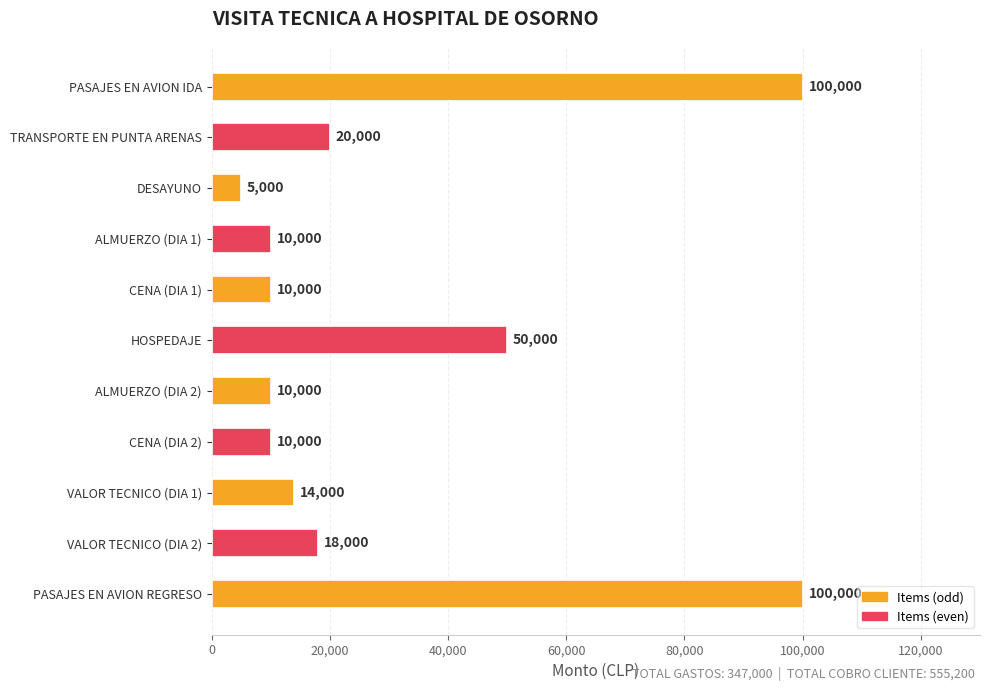

What is the smallest value displayed?

5000